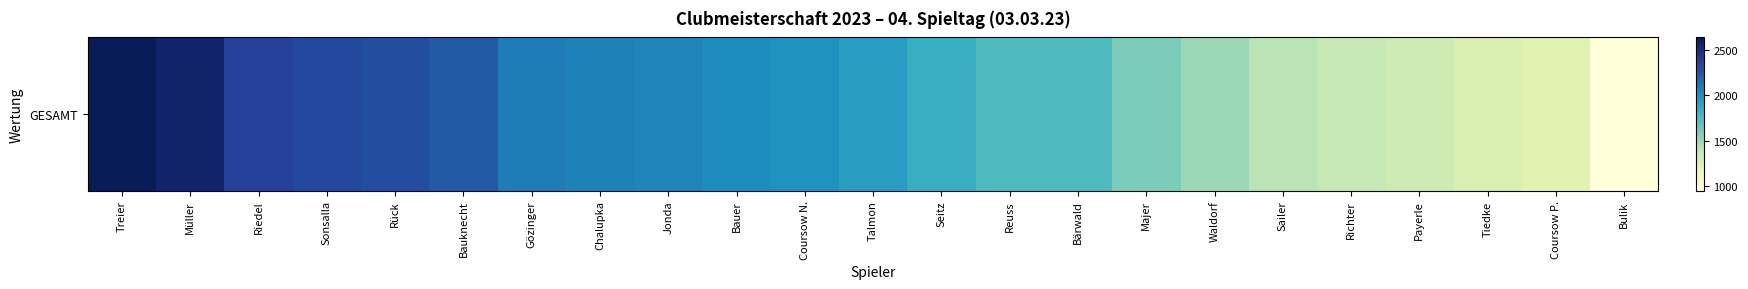

Rank the categories by value from highest to lowest.

Treier, Müller, Riedel, Sonsalla, Rück, Bauknecht, Gözinger, Chalupka, Jonda, Bauer, Coursow N., Talmon, Seitz, Reuss, Bärwald, Majer, Waldorf, Sailer, Richter, Payerle, Tiedke, Coursow P., Bulik